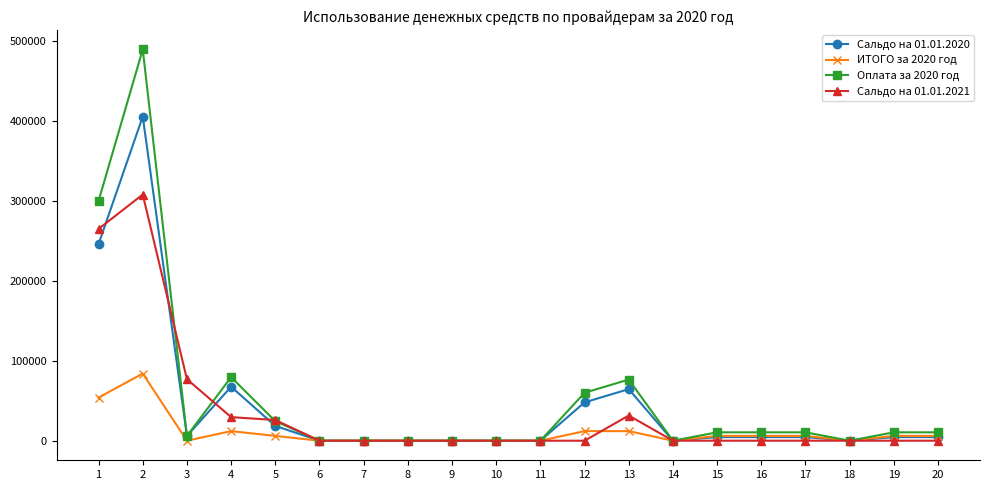

What is the greatest value displayed?

489545.6